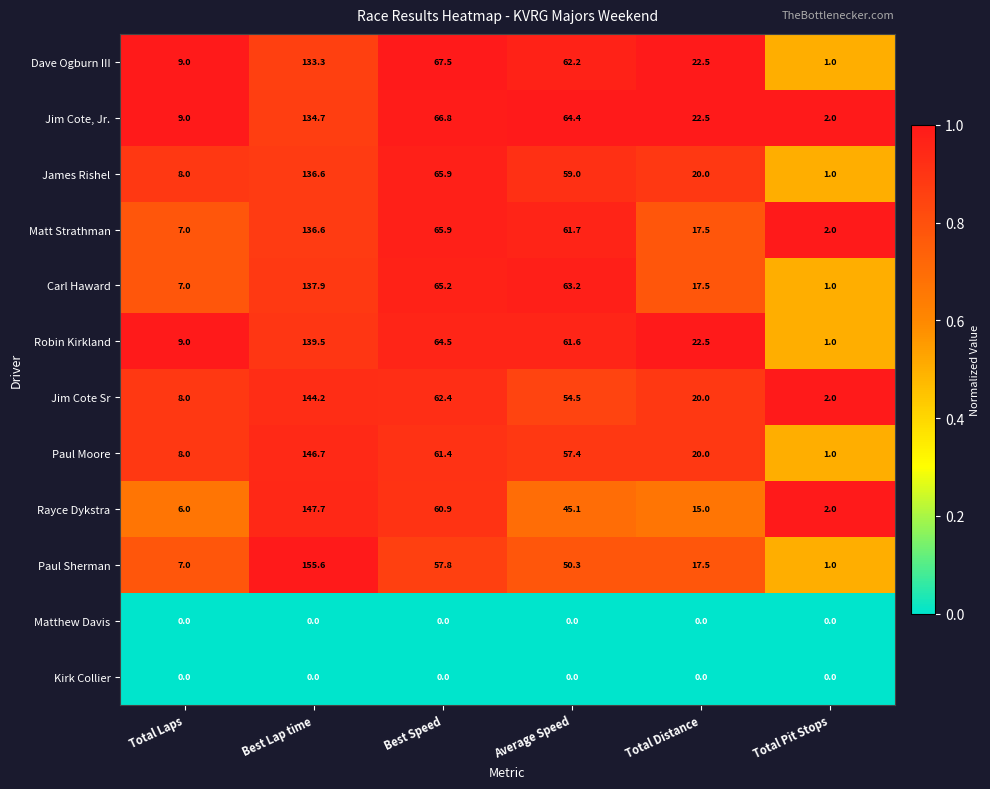

True or false: Jim Cote, Jr. has a value of 134.7 at Best Lap time.

True